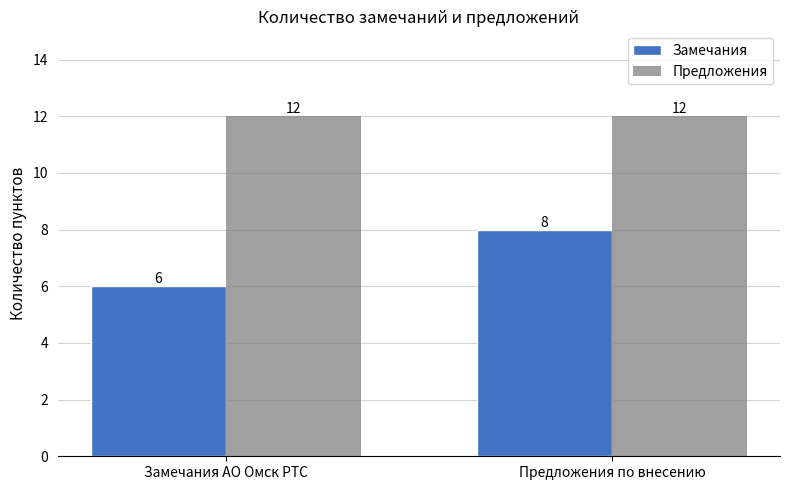

What is the difference between the highest and lowest values at Предложения по внесению?

4